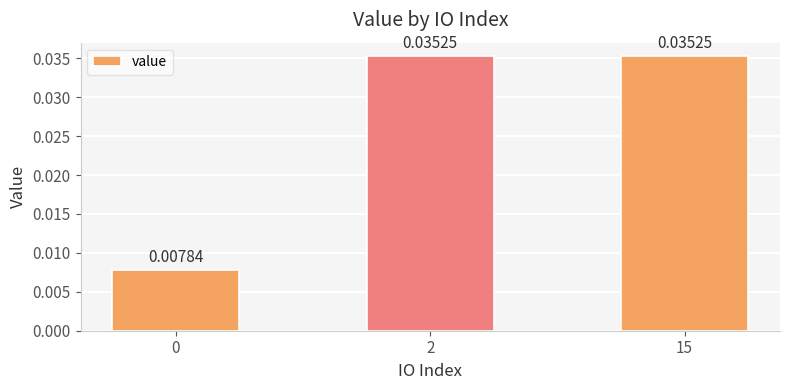

Which has a higher value, 0 or 15?

15